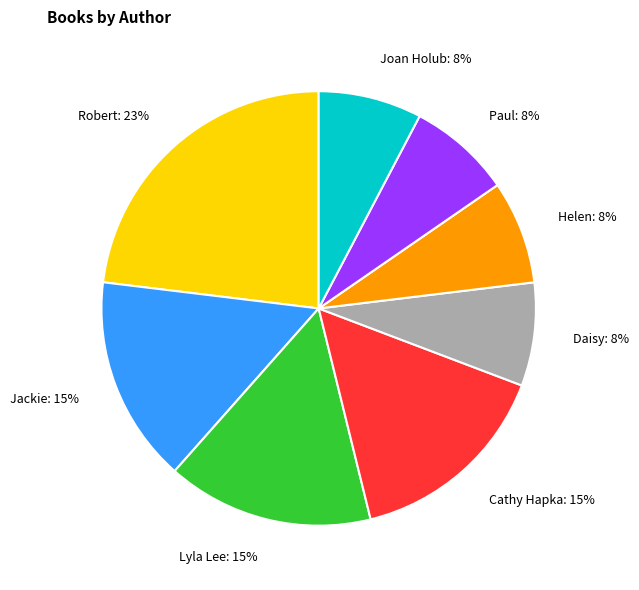

To the nearest percent, what is the difference between the largest and smallest slice percentages?

15%